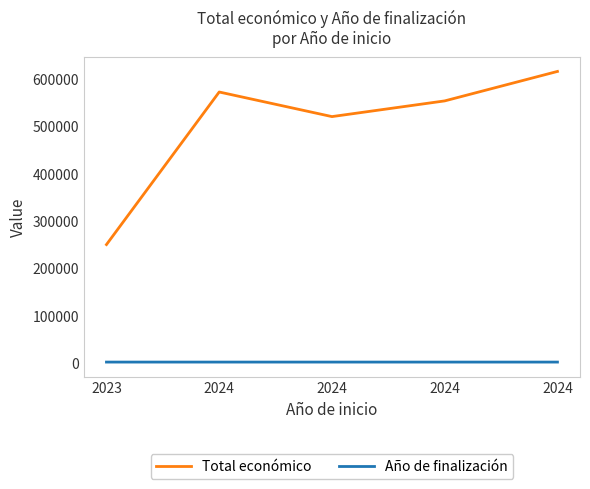

Is this an area chart (filled region under the line)?

No